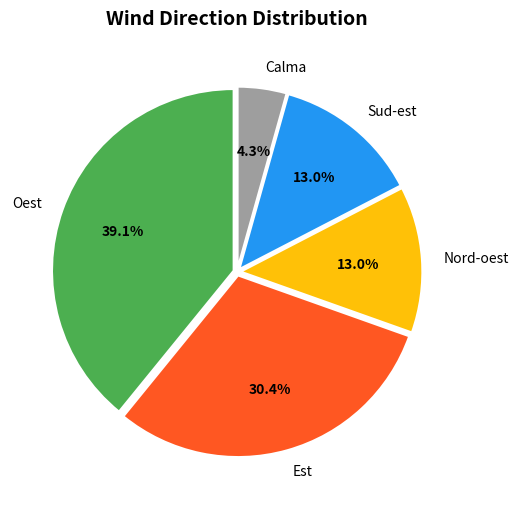

What is the smallest slice in the pie chart?

Calma